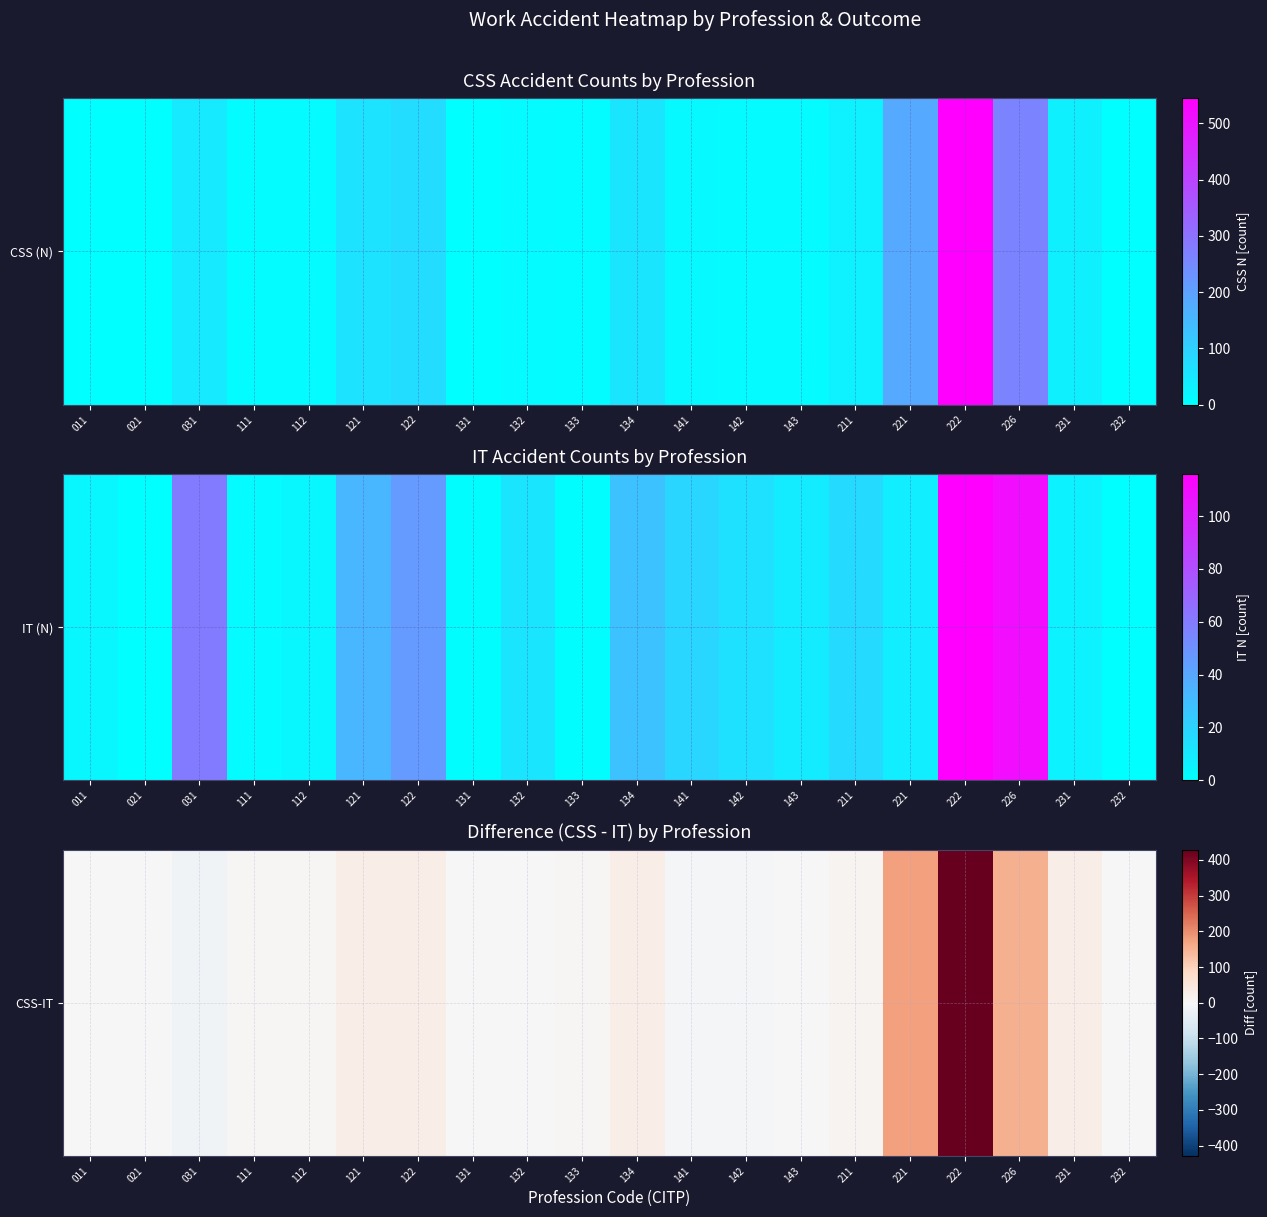

True or false: the data shows 0 at 131.

False